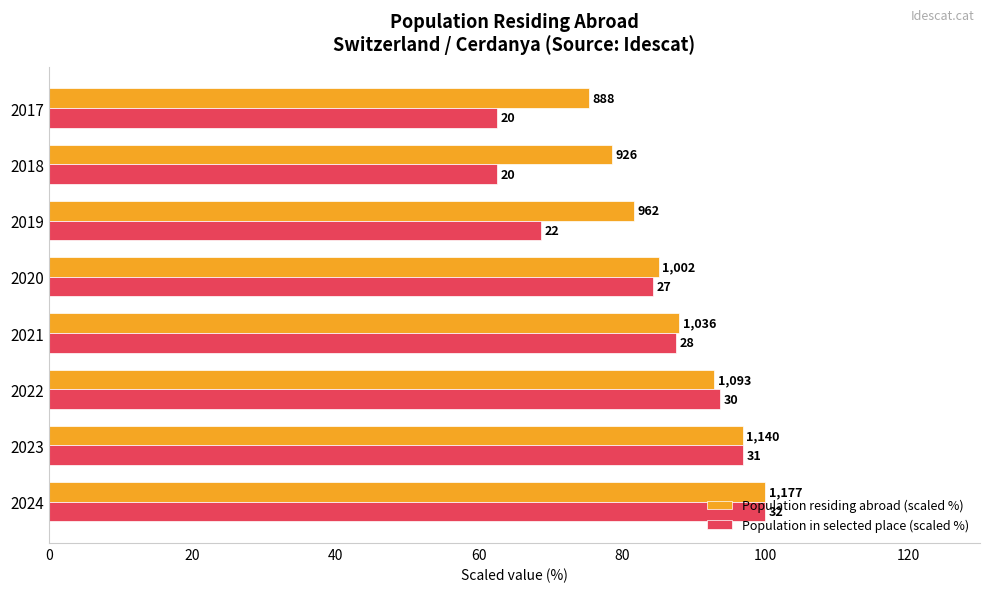

What are all the series names shown in the legend?

Population residing abroad (scaled %), Population in selected place (scaled %)